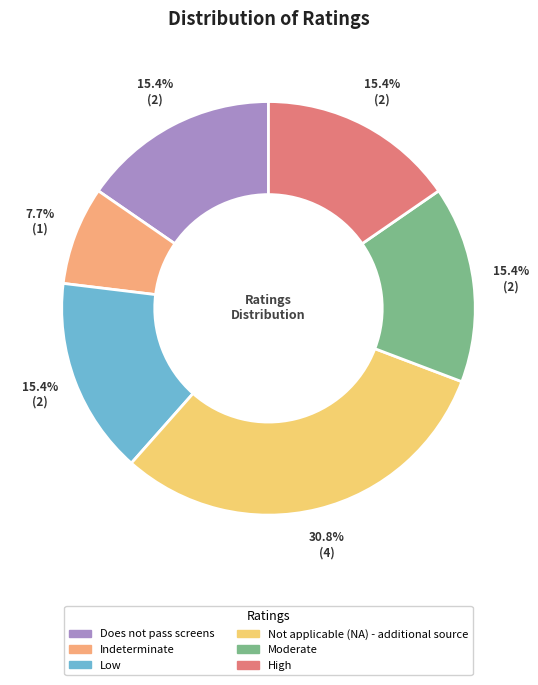

What is the ratio of the value at Not applicable (NA) - additional source to the value at Low?

2.0